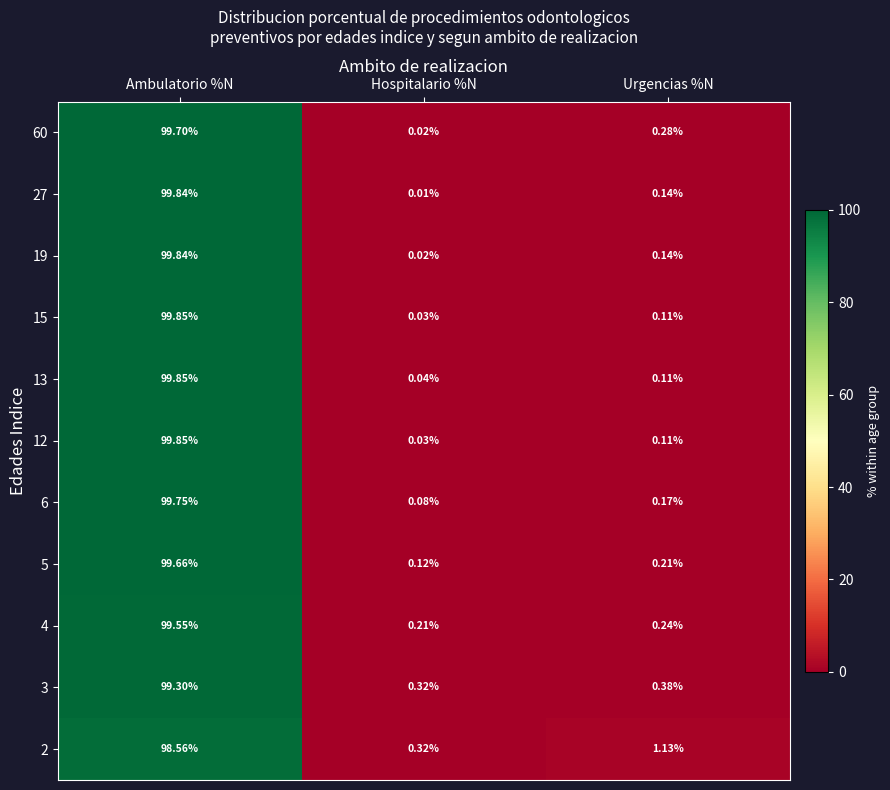

At which category is the sum across all series the highest?

Ambulatorio %N